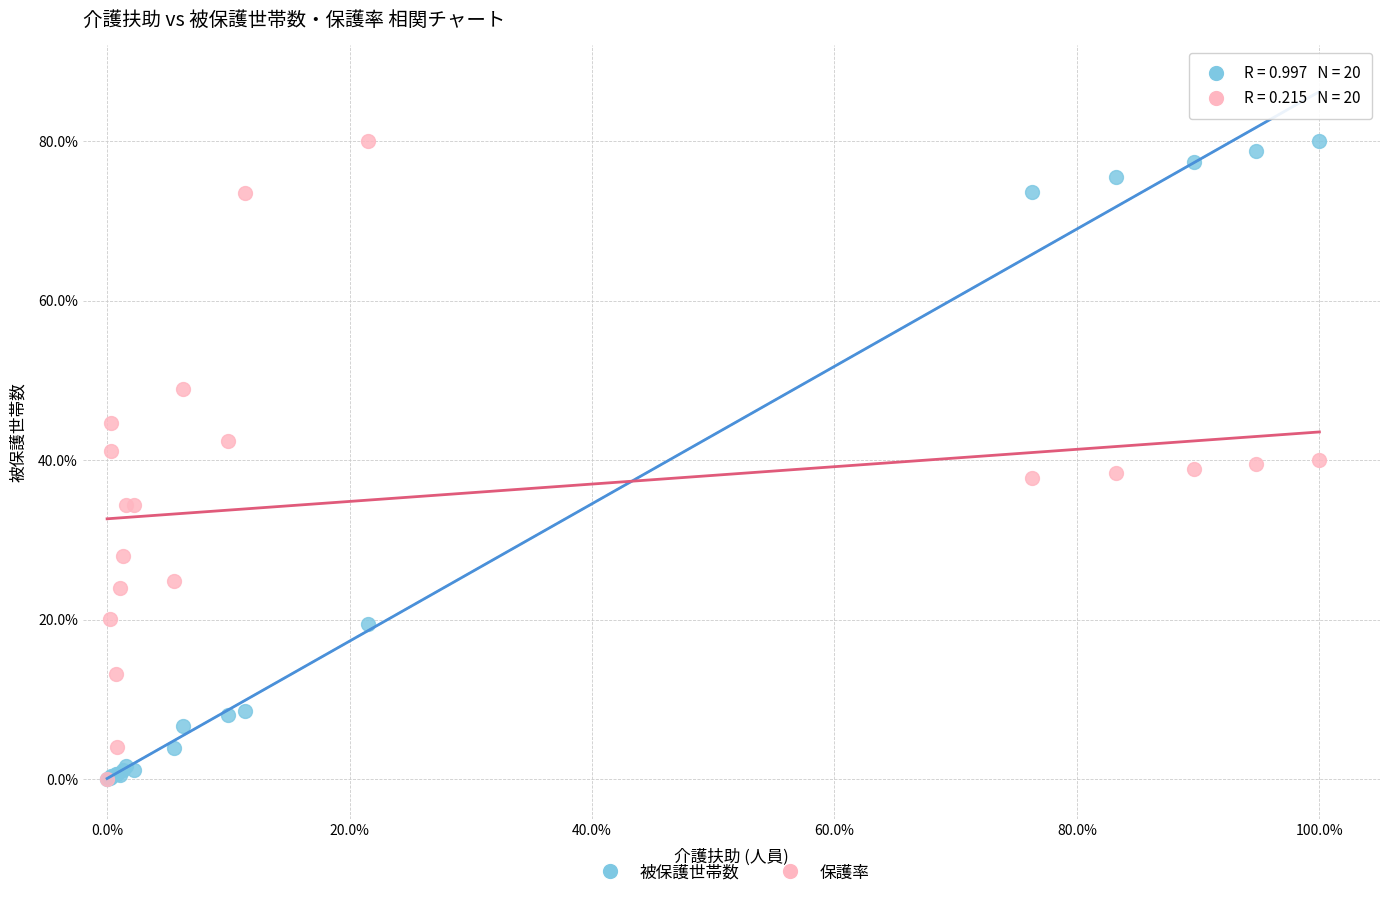

What are all the series names shown in the legend?

被保護世帯数, 保護率